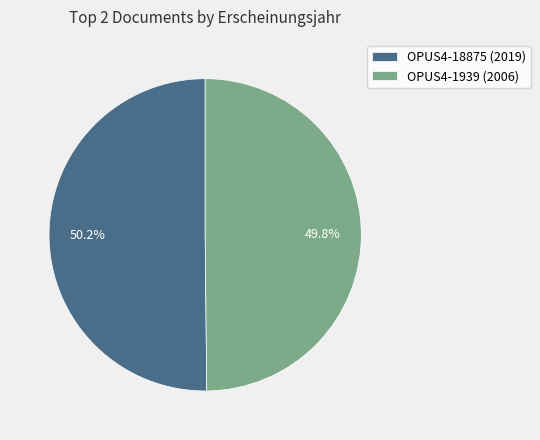

Does any single category account for the majority?

Yes